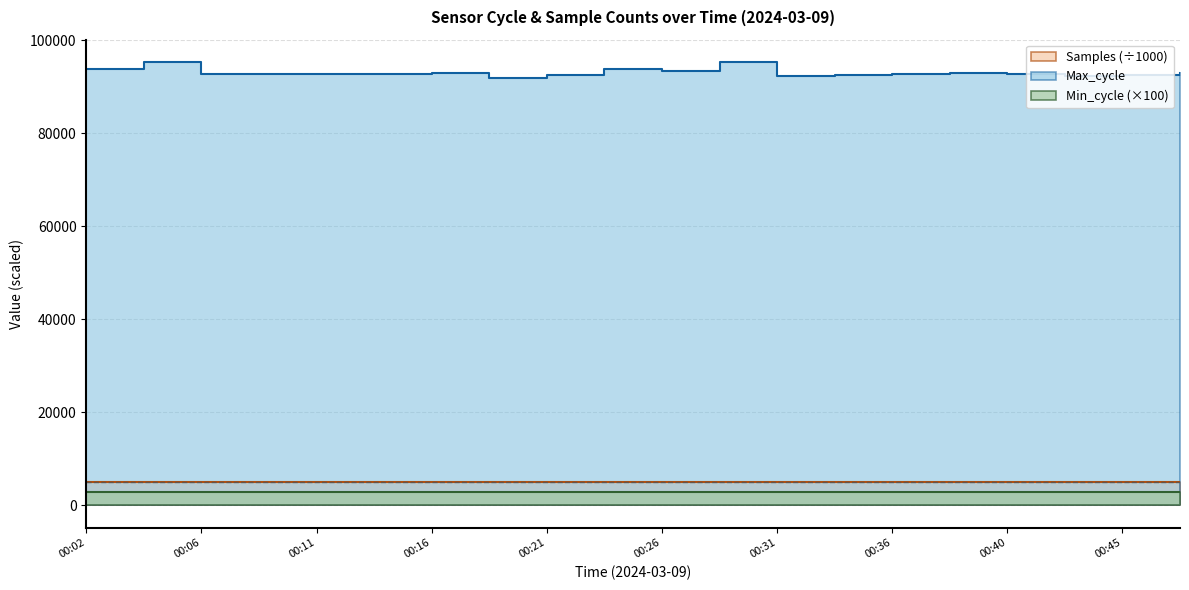

Reading left to right, list all the values displayed in this chart.

Samples: 00:02=4943.3	00:04=4945.4	00:06=4944.1	00:09=4943.7	00:11=4943.7	00:14=4944.4	00:16=4944.2	00:19=4944.4	00:21=4944.0	00:23=4946.7	00:26=4943.0	00:28=4941.7	00:31=4943.5	00:33=4943.2	00:36=4946.3	00:38=4946.4	00:40=4946.8	00:43=4947.5	00:45=4948.5	00:48=4947.2
Max_cycle: 00:02=93854.0	00:04=95333.0	00:06=92708.0	00:09=92776.0	00:11=92678.0	00:14=92705.0	00:16=92878.0	00:19=91776.0	00:21=92618.0	00:23=93776.0	00:26=93426.0	00:28=95316.0	00:31=92218.0	00:33=92466.0	00:36=92816.0	00:38=92894.0	00:40=92768.0	00:43=92369.0	00:45=92619.0	00:48=92871.0